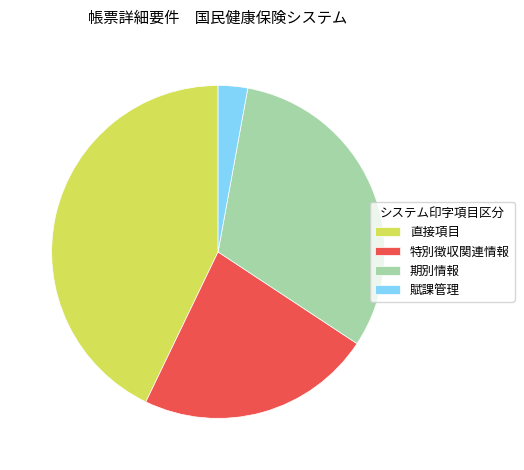

Do 直接項目 and 特別徴収関連情報 together represent more than half of the pie?

Yes